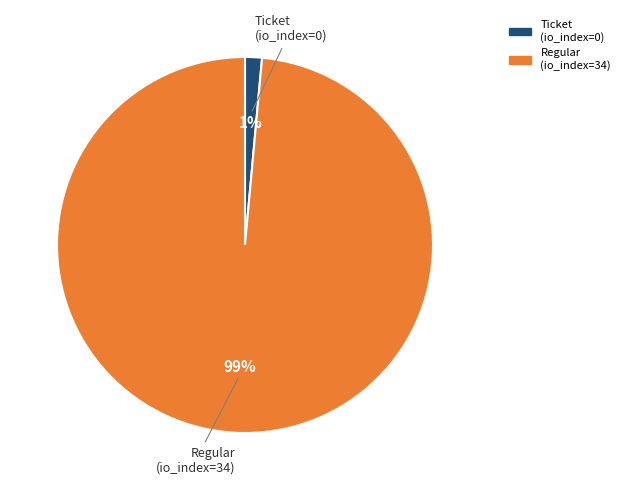

Count the number of slices in the pie.

2